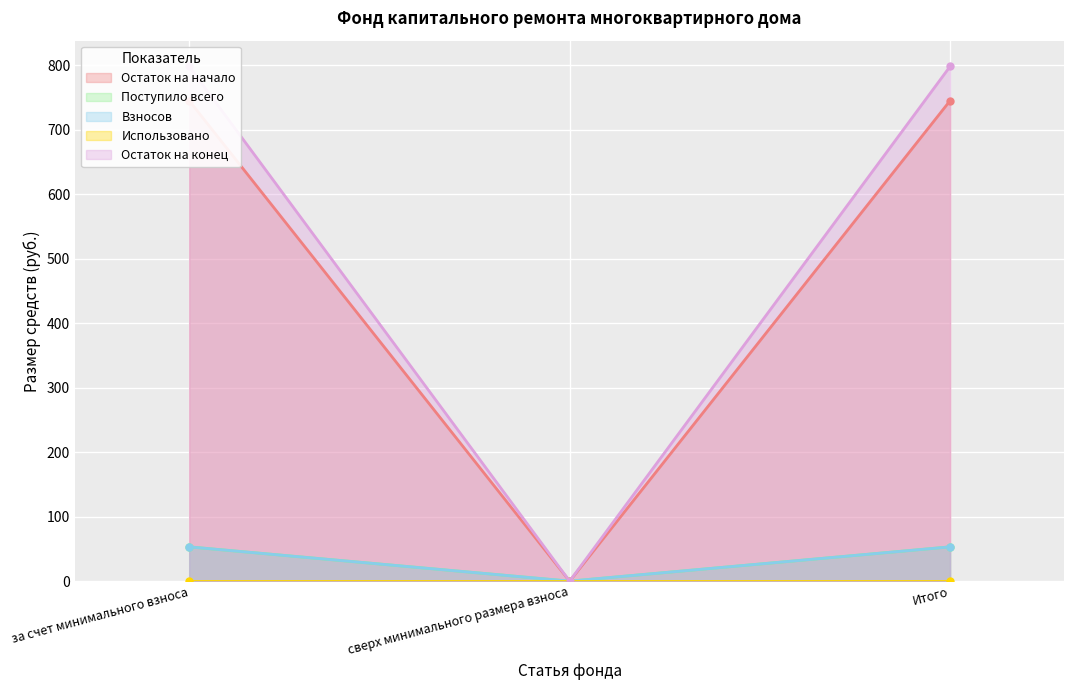

What is the sum of the Остаток на конец values at Итого and за счет минимального взноса?

1596.7